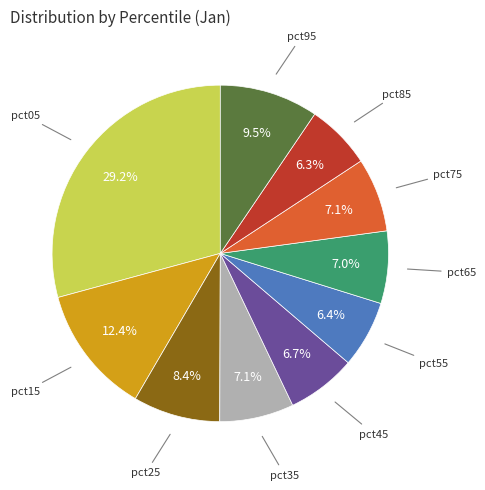

To the nearest percent, what percentage of the pie is pct75?

7%